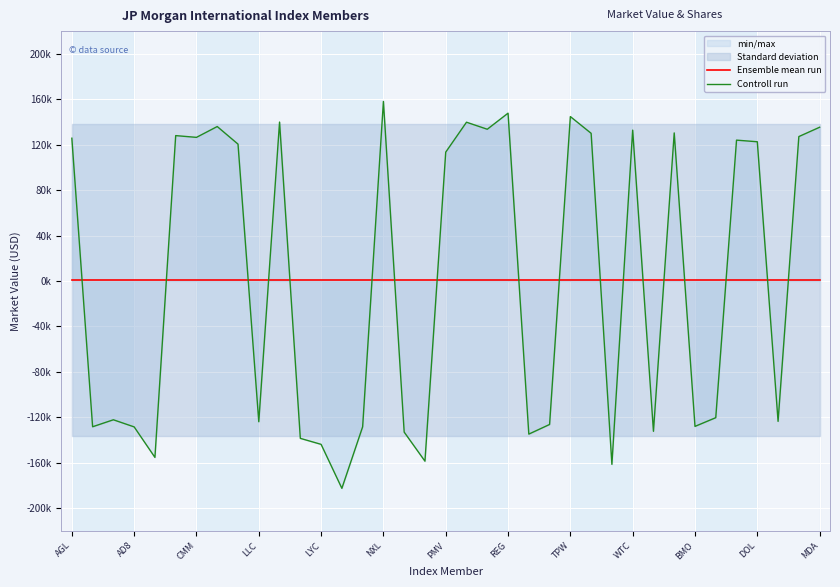

Where does the Controll run series first go above 113418?

AGL